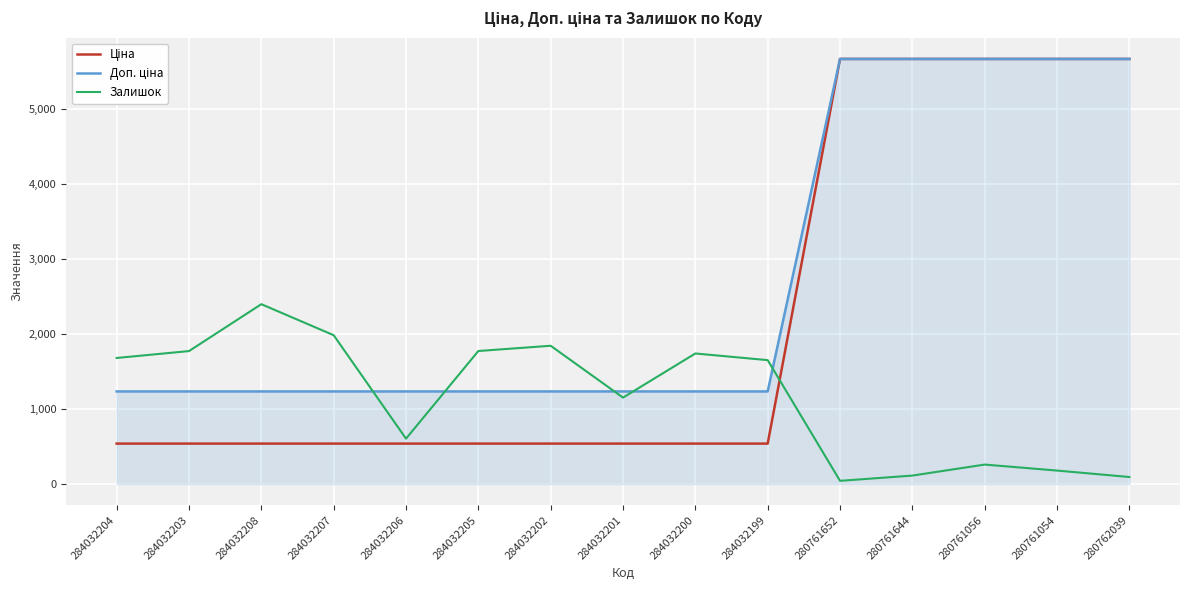

What is the difference between the highest and lowest values at 280761056?

5414.8